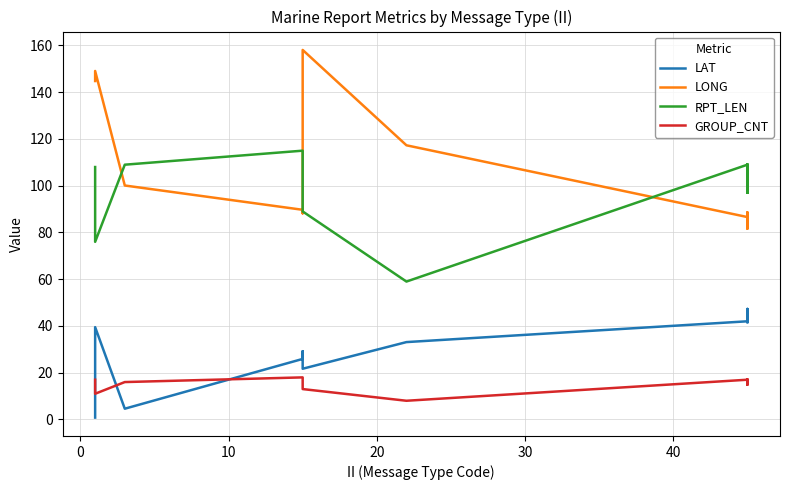

What is the difference between the maximum and minimum values in the GROUP_CNT series?

10.0